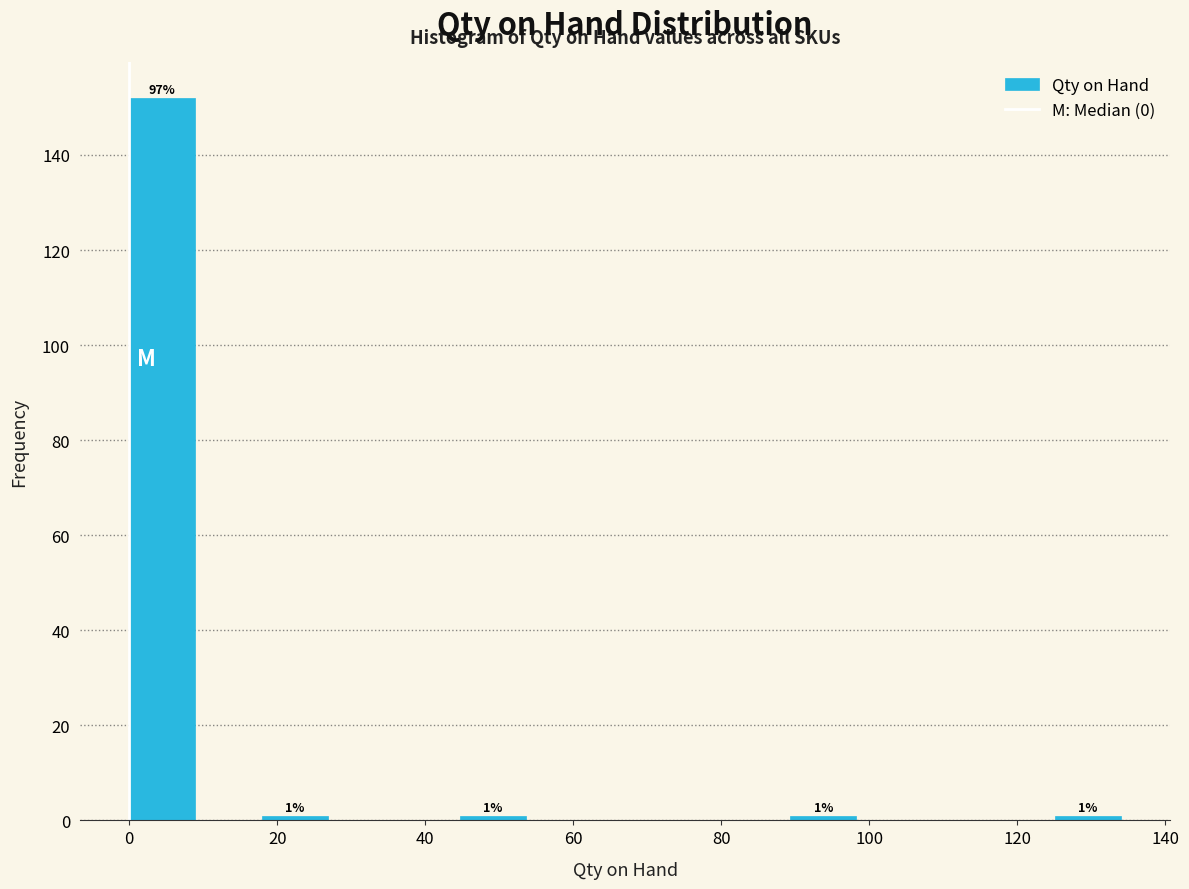

Over which range of the x-axis is the bar tallest?

0 to 8